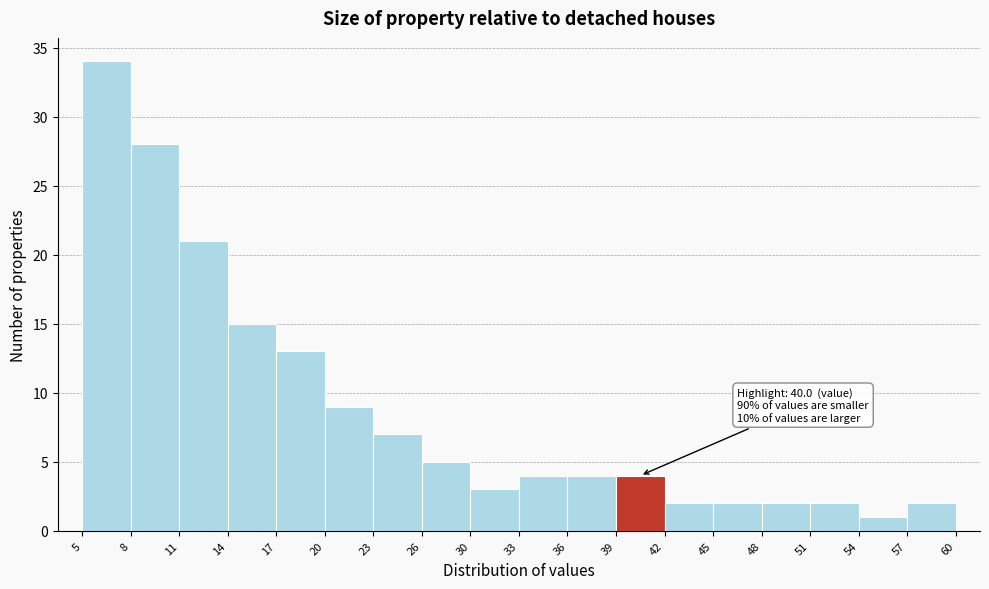

Which range on the x-axis has the tallest bar?

5 to 8